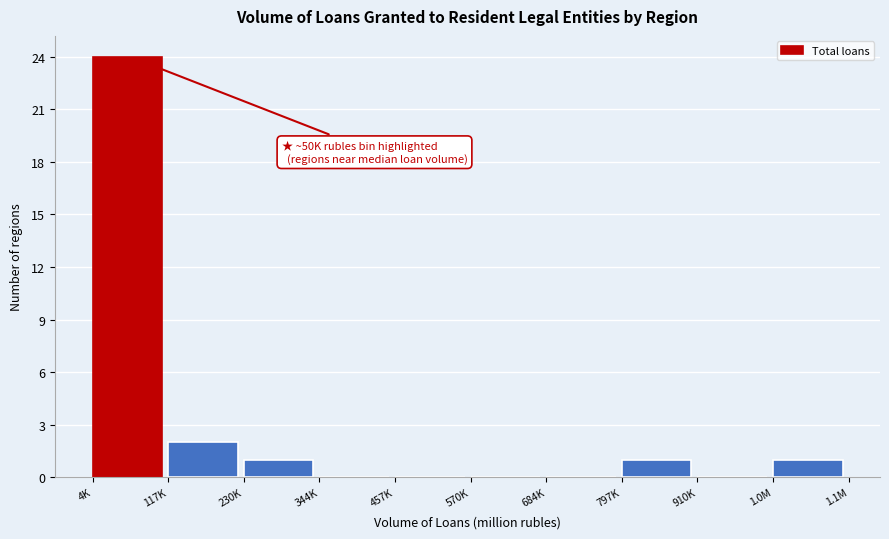

Reading right to left, transcribe all the data shown in this chart.

1.0M=1	910K=0	797K=1	684K=0	570K=0	457K=0	344K=0	230K=1	117K=2	4K=24